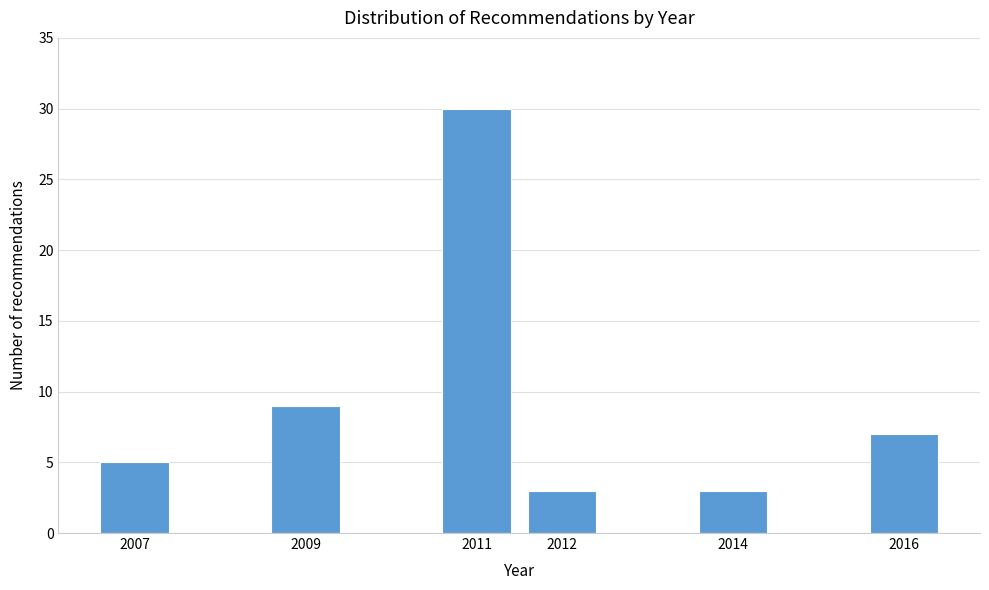

Reading right to left, extract all data points from this chart.

7	3	3	30	9	5